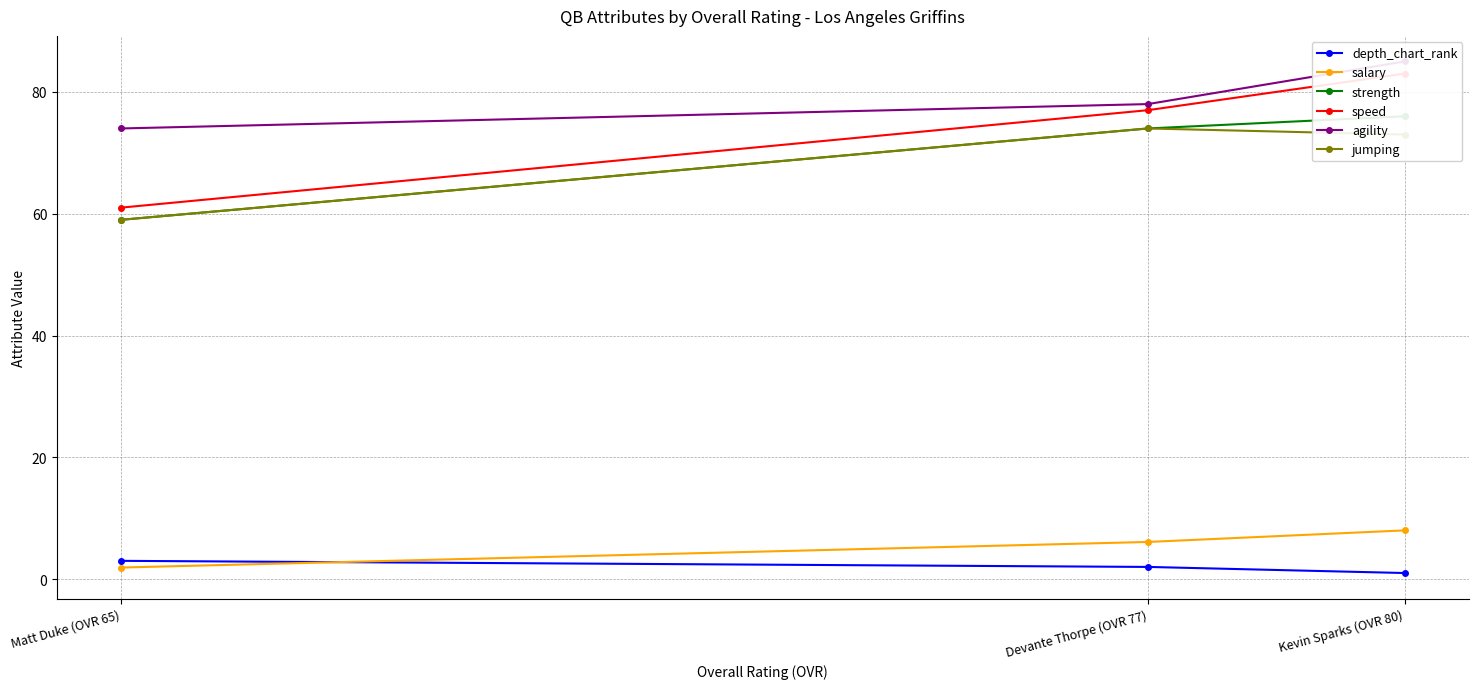

Reading left to right, list all the values displayed in this chart.

depth_chart_rank: Kevin Sparks (OVR 80)=1.0	Devante Thorpe (OVR 77)=2.0	Matt Duke (OVR 65)=3.0
salary: Kevin Sparks (OVR 80)=8.0	Devante Thorpe (OVR 77)=6.1	Matt Duke (OVR 65)=1.9
strength: Kevin Sparks (OVR 80)=76.0	Devante Thorpe (OVR 77)=74.0	Matt Duke (OVR 65)=59.0
speed: Kevin Sparks (OVR 80)=83.0	Devante Thorpe (OVR 77)=77.0	Matt Duke (OVR 65)=61.0
agility: Kevin Sparks (OVR 80)=85.0	Devante Thorpe (OVR 77)=78.0	Matt Duke (OVR 65)=74.0
jumping: Kevin Sparks (OVR 80)=73.0	Devante Thorpe (OVR 77)=74.0	Matt Duke (OVR 65)=59.0